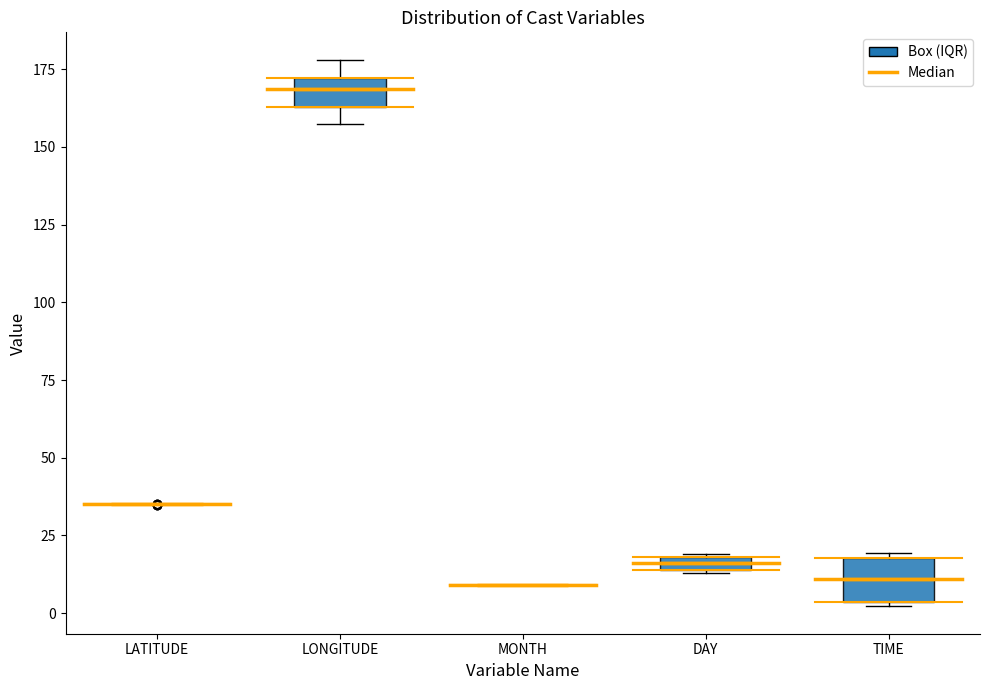

Comparing the boxes themselves (not the whiskers), which one is the tallest?

TIME